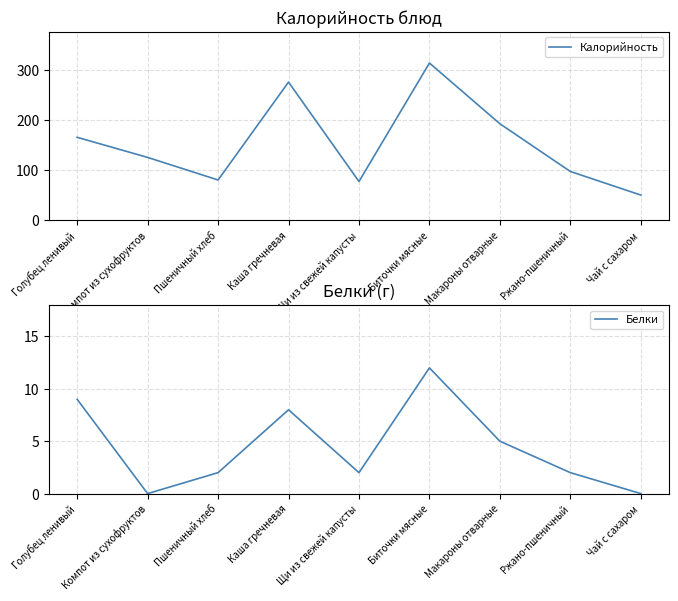

Which series has the widest spread of values?

Калорийность